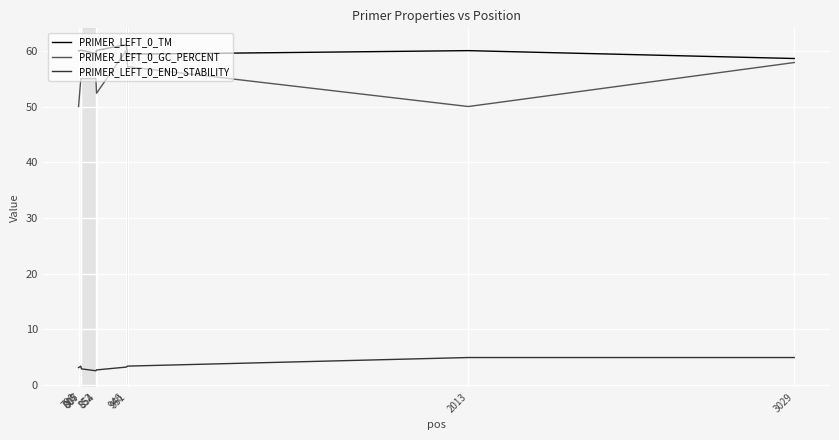

Which series has the largest range (max minus min)?

PRIMER_LEFT_0_GC_PERCENT